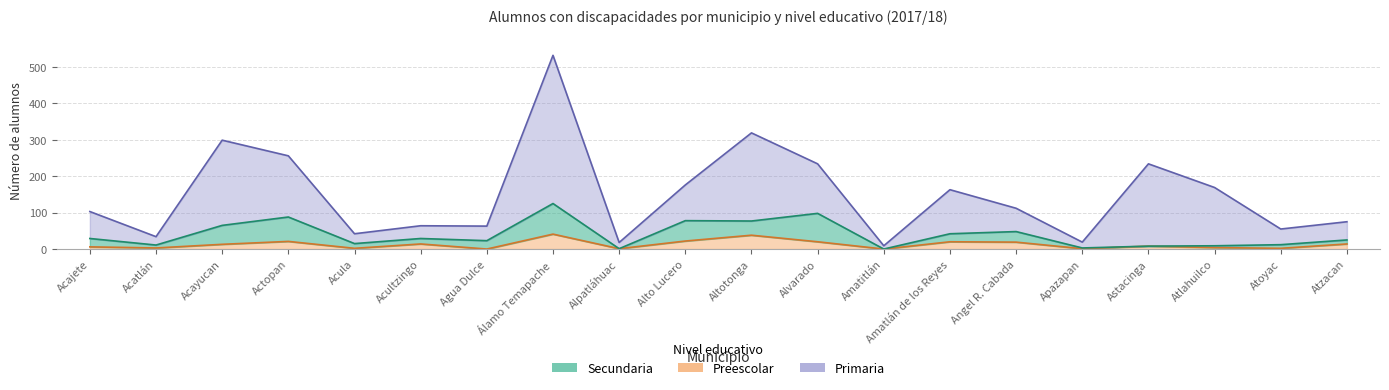

At which category is the sum across all series the highest?

Álamo Temapache